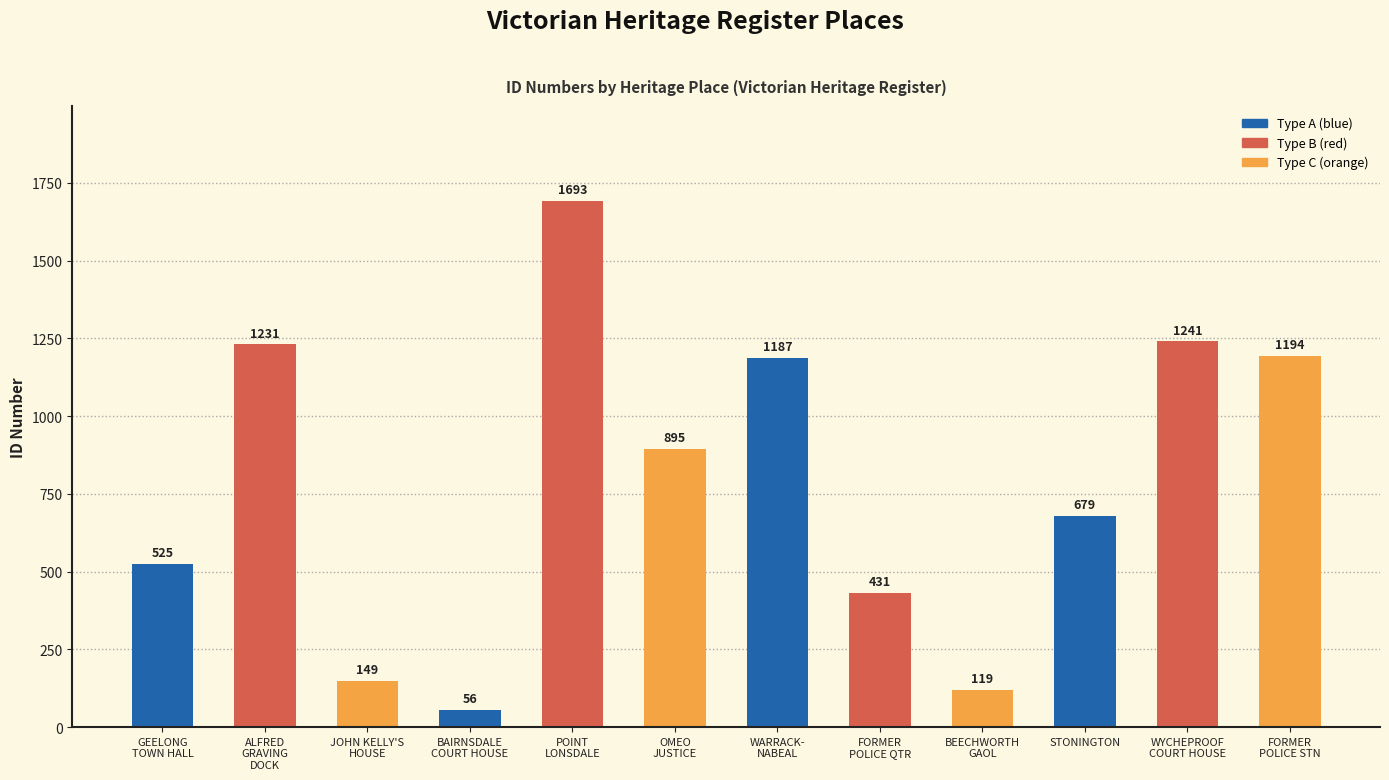

What is the difference between the values at ALFRED
GRAVING
DOCK and GEELONG
TOWN HALL?

706